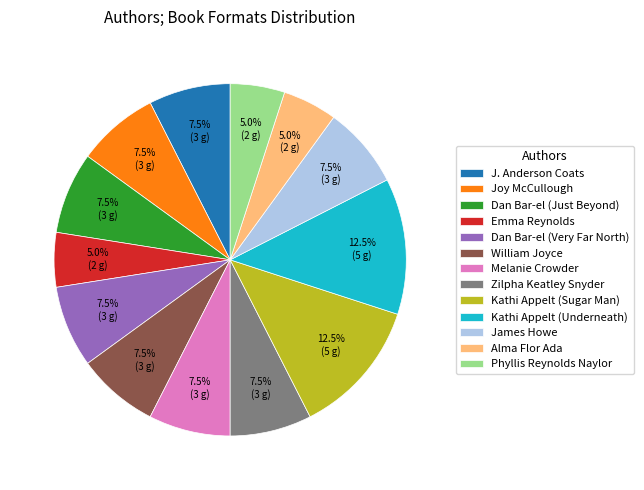

Is there a majority slice in this chart?

No